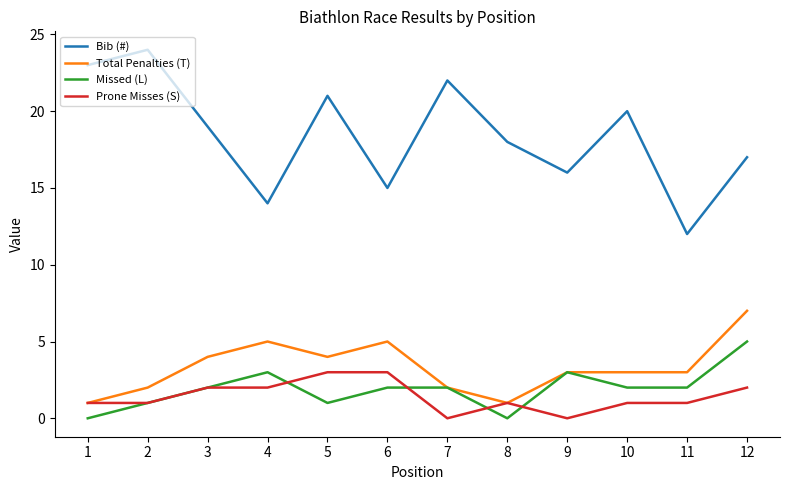

What is the maximum value for Missed (L)?

5